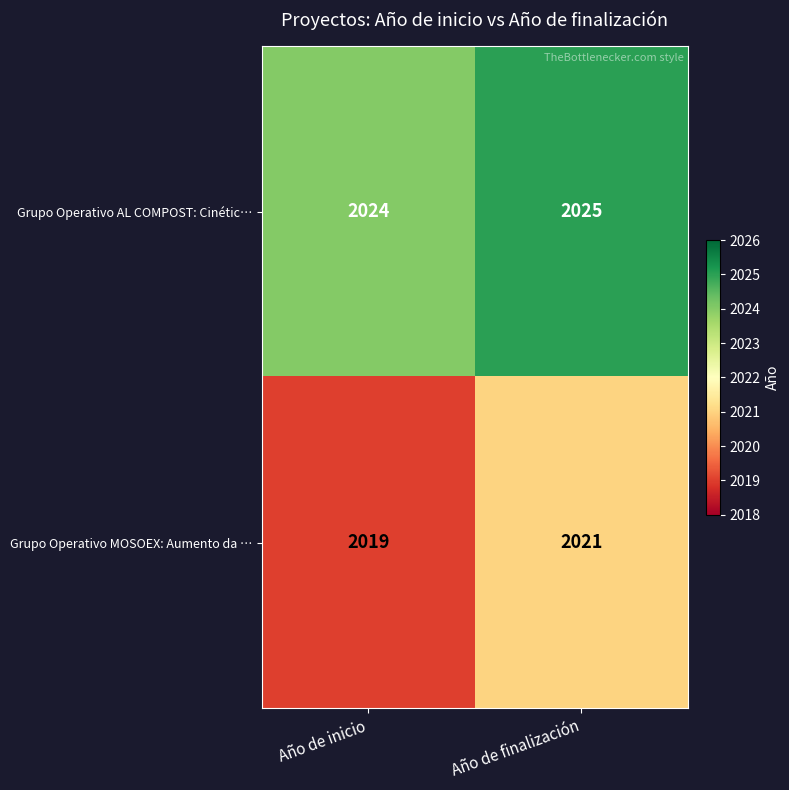

Is it true that Grupo Operativo AL COMPOST: Cinétic… equals 2889 at Año de finalización?

False